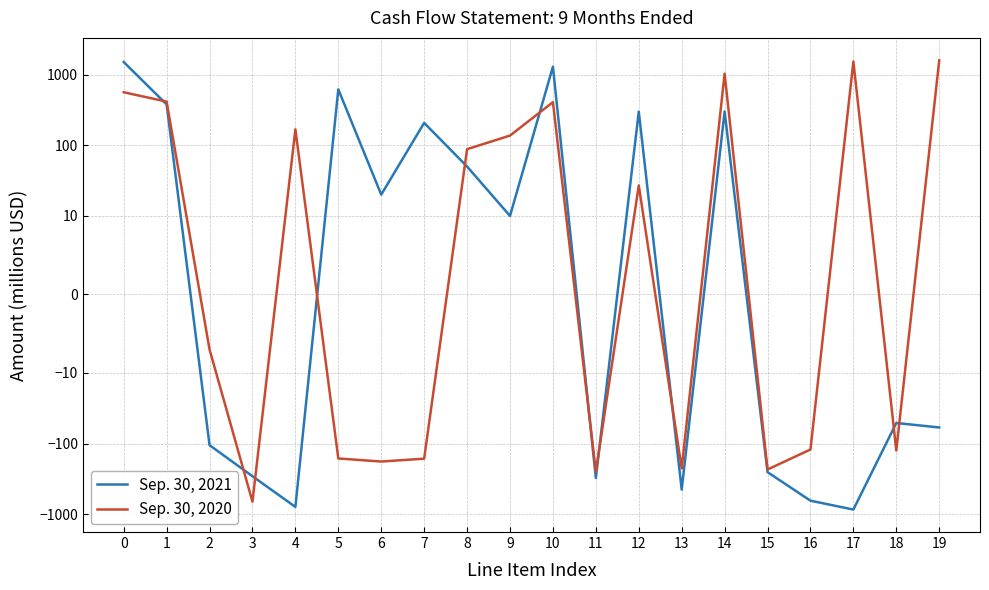

Which category has the lowest value across all series?

17